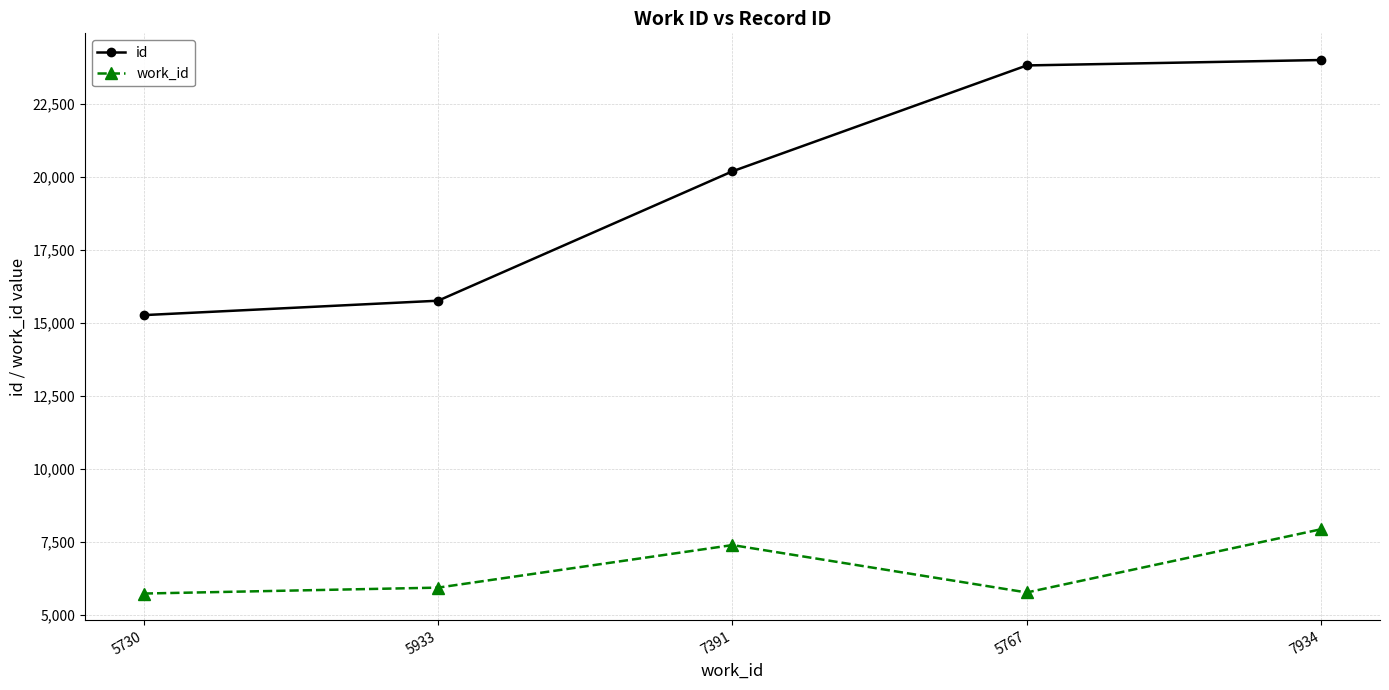

What is the difference between the second highest and second lowest values in the id series?

8061